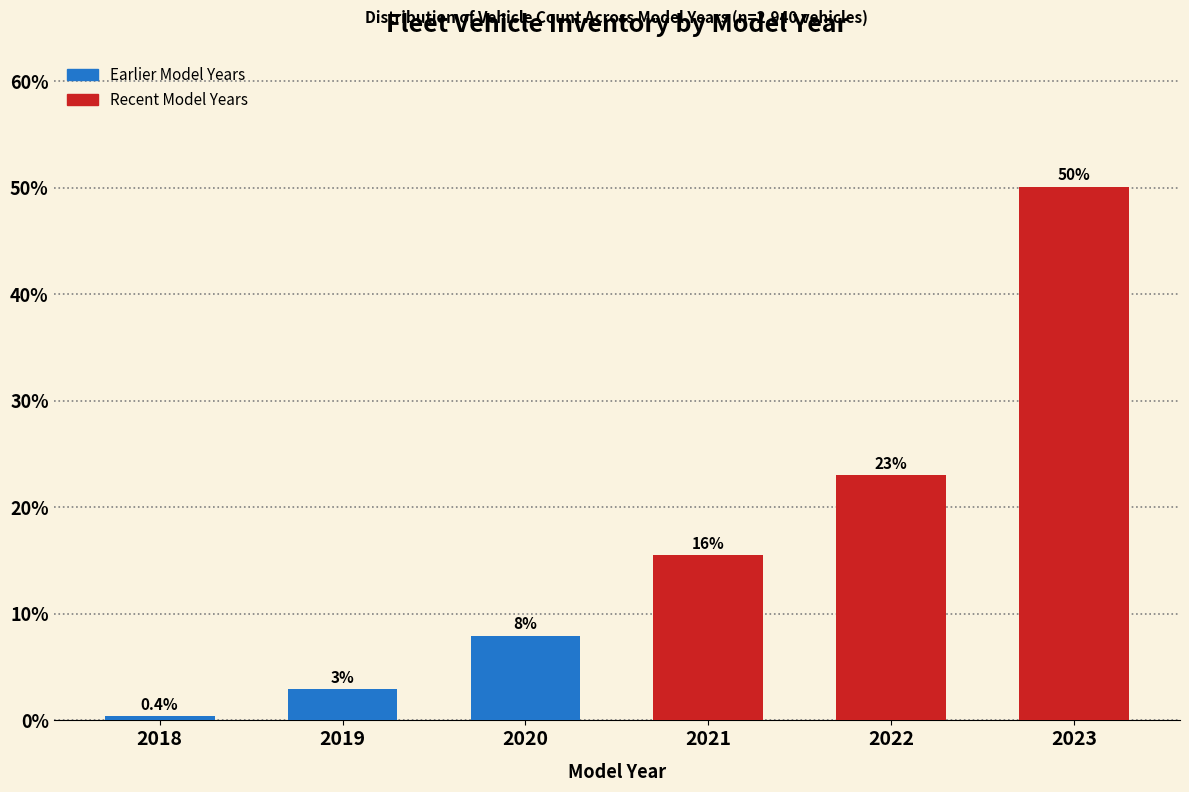

Reading left to right, transcribe all the data shown in this chart.

0.4	3.0	8.0	15.5	23.1	50.1